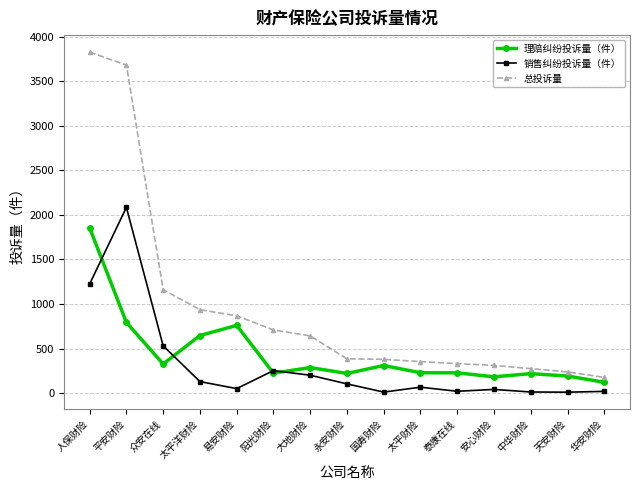

At which label is 销售纠纷投诉量（件） closest to 1048?

人保财险